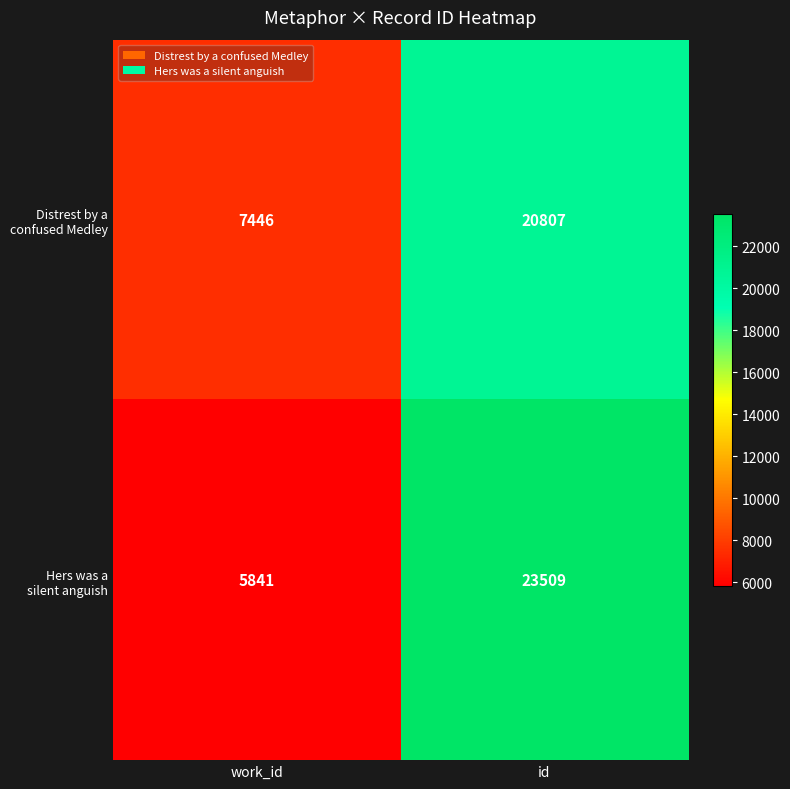

What is the maximum value shown in the chart?

23509